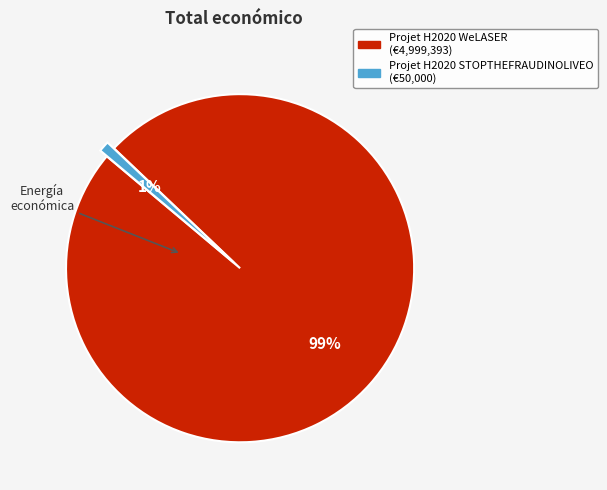

True or false: Projet H2020 STOPTHEFRAUDINOLIVEO accounts for 11% of the total.

False